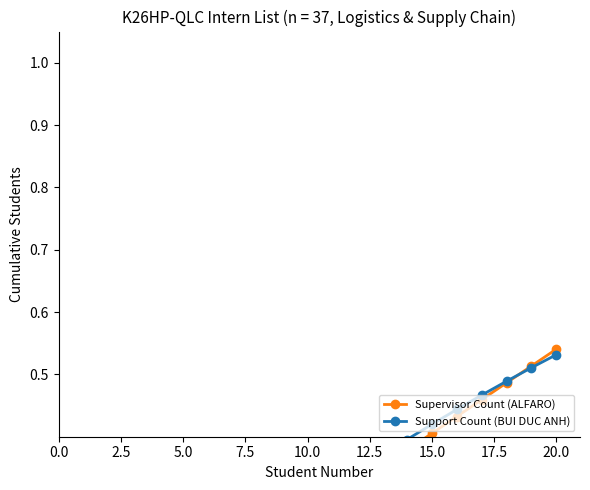

True or false: Supervisor Count (ALFARO) has more than 0 interior local peaks.

False